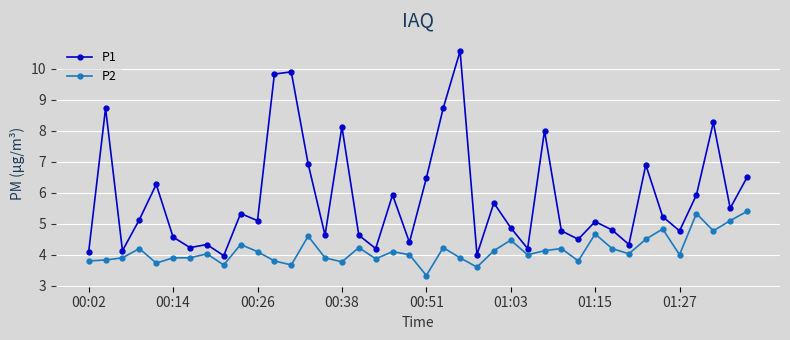

Which series has the largest range (max minus min)?

P1